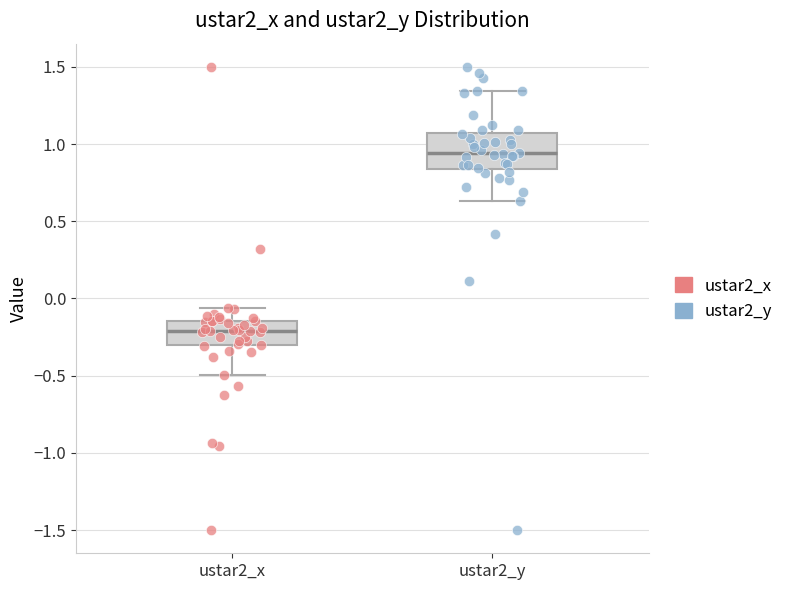

Which box is the tallest, from its lower edge to its upper edge?

ustar2_y